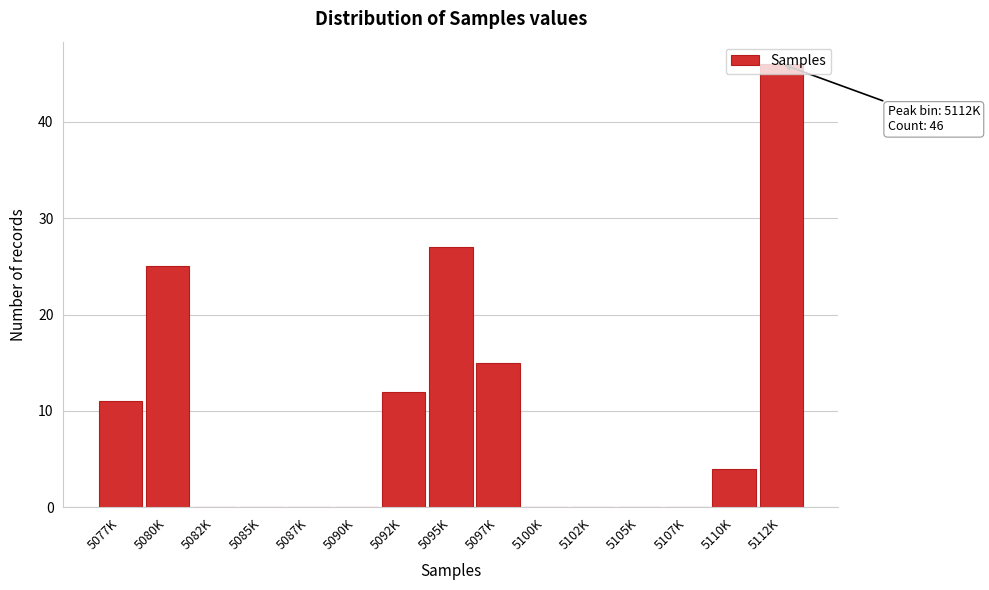

Between 5085K and 5080K, which is larger?

5080K